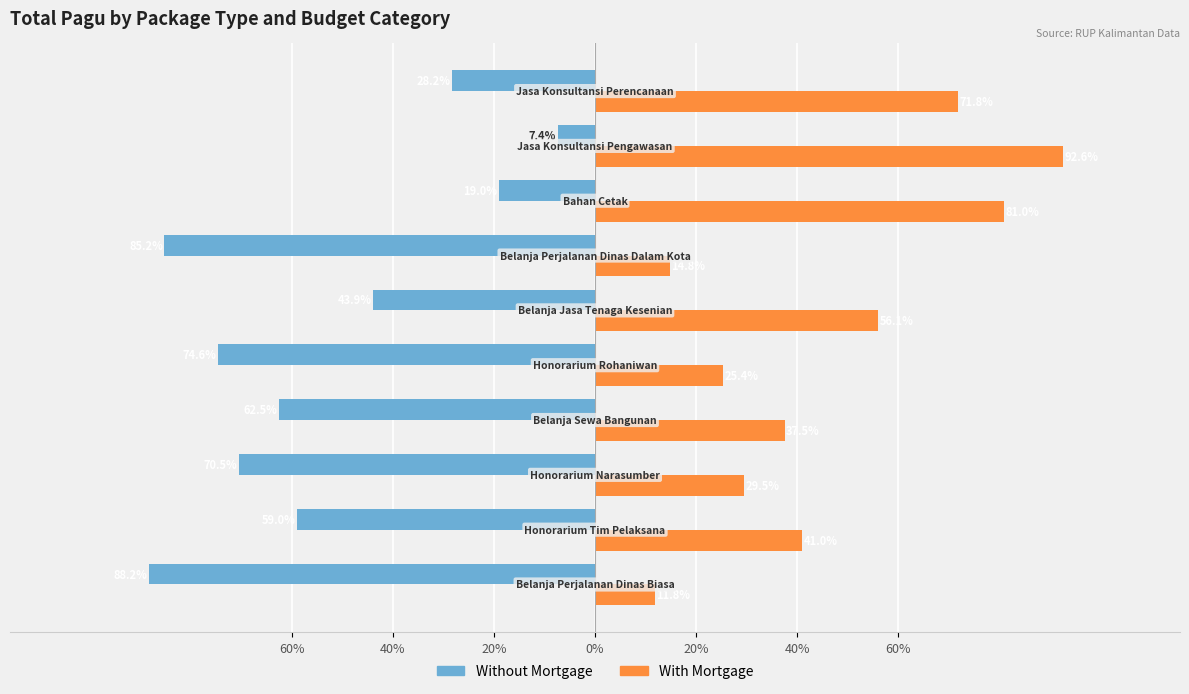

What are all the series names shown in the legend?

Without Mortgage, With Mortgage